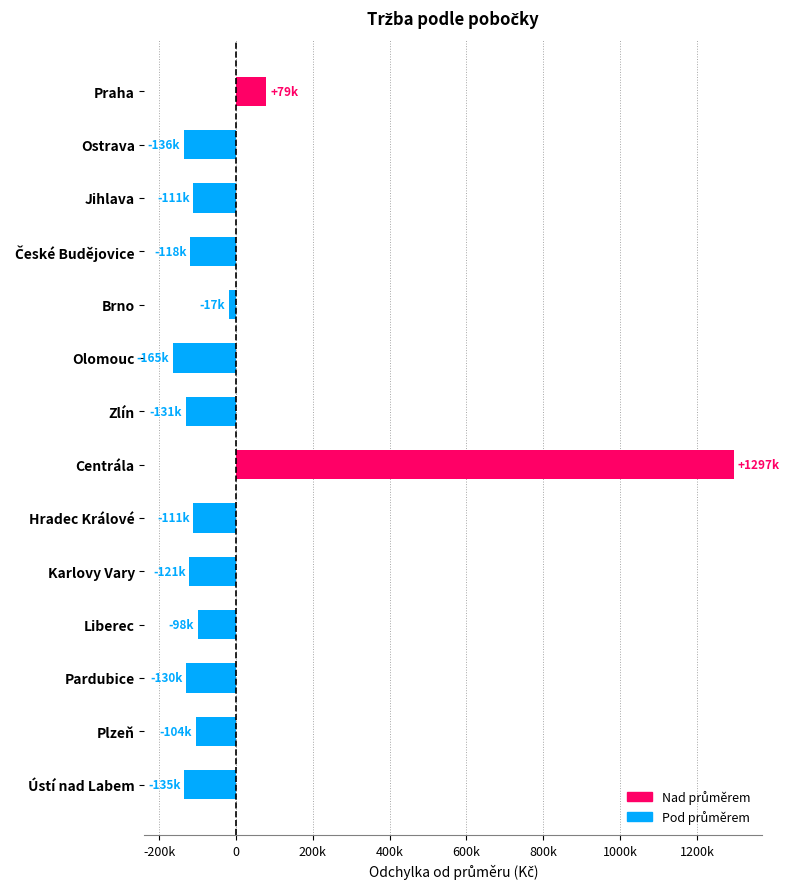

What is the greatest value displayed?

1296939.3